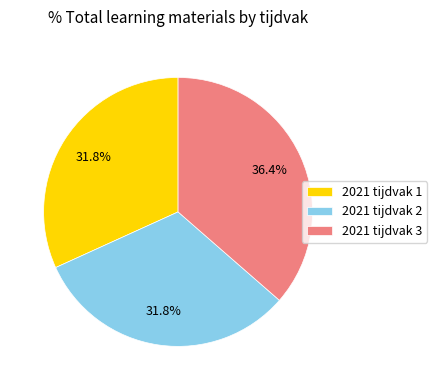

To the nearest percent, what percentage of the pie is 2021 tijdvak 2?

32%